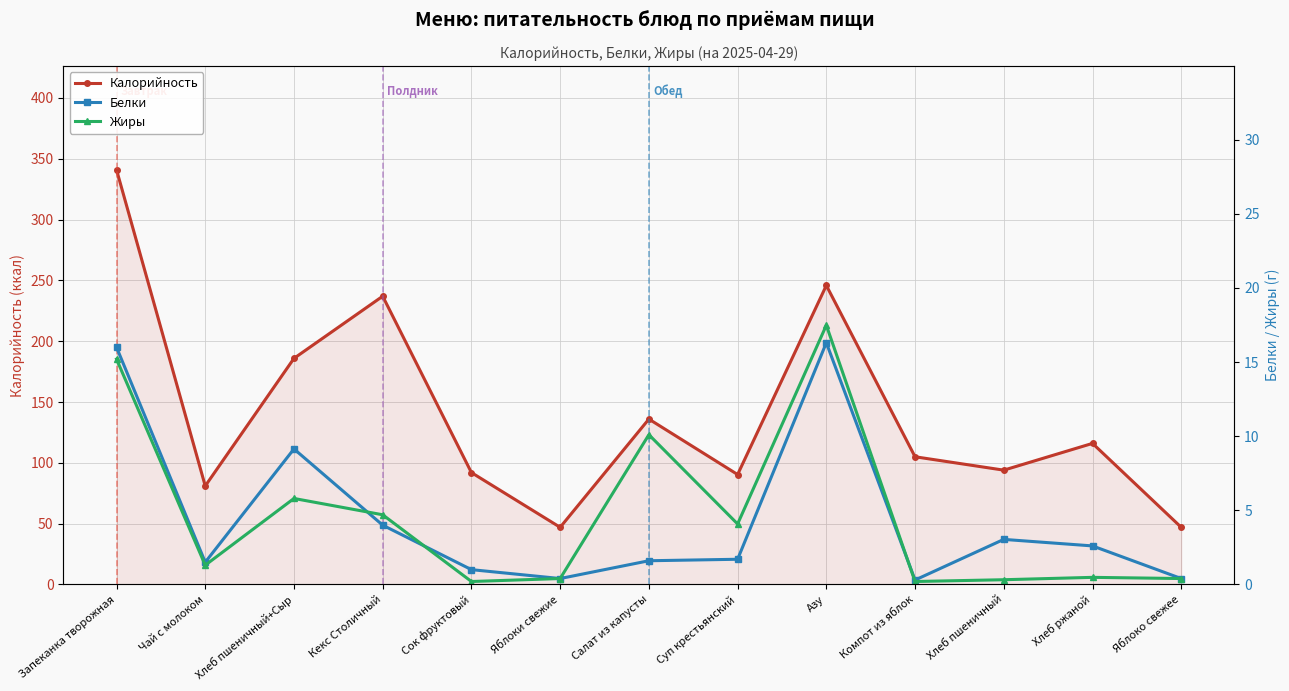

What is the total value across all series at Хлеб пшеничный?

97.4